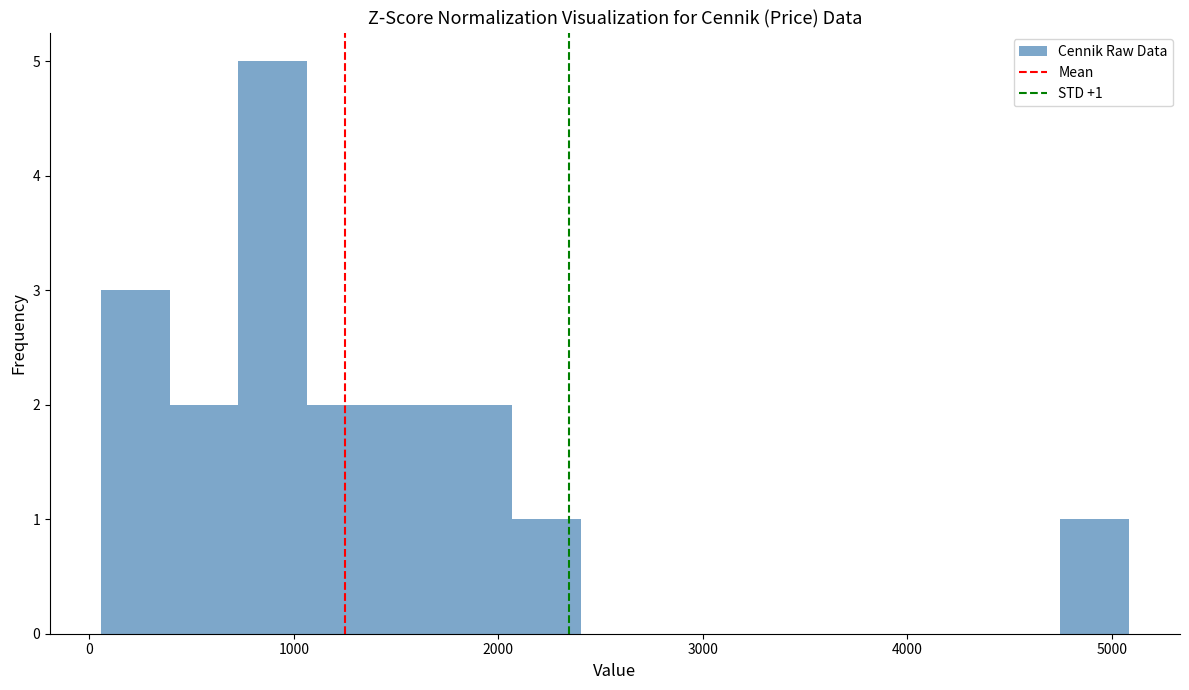

Read against the x-axis, roughly where is the centre of the tallest bar?

900